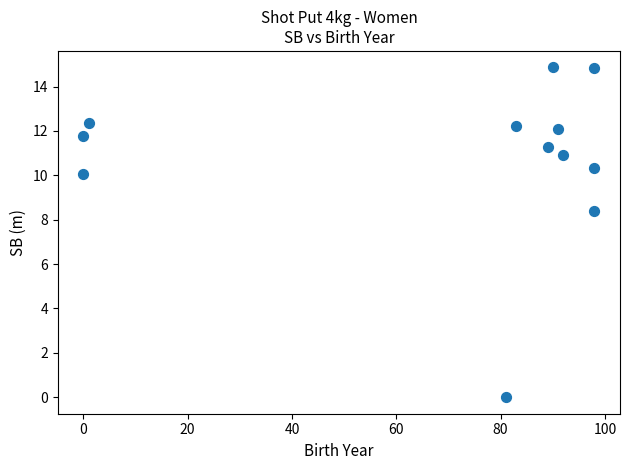

What Y value in the scatter plot is closest to 7?

8.4